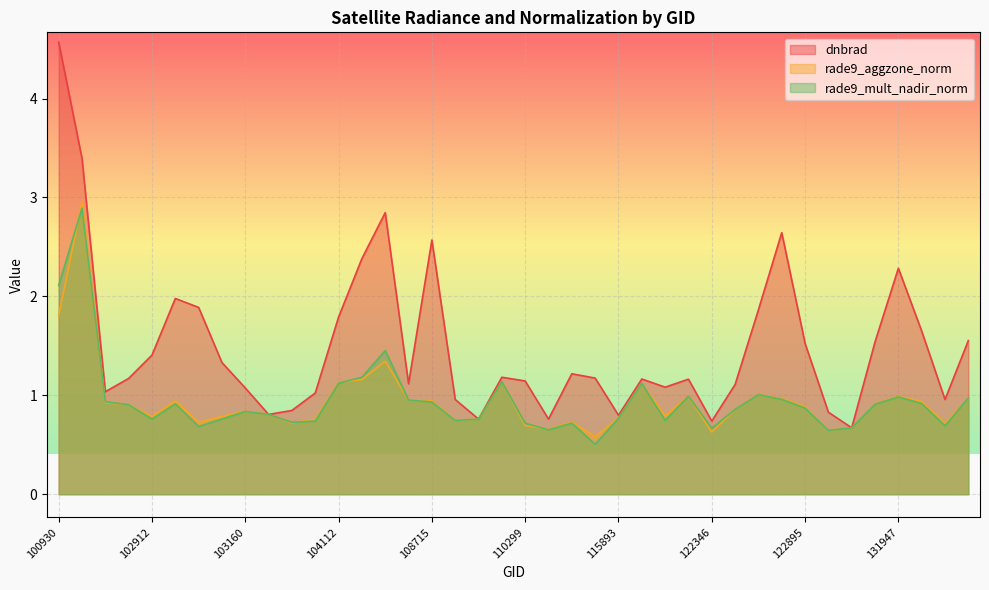

Count the number of categories in the chart.

40